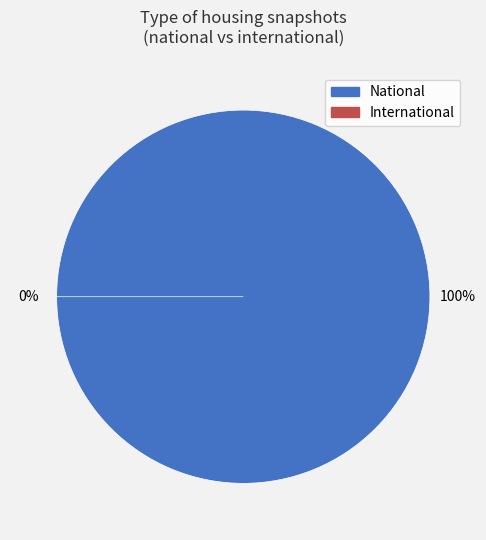

Combined, do 2 and international account for over 50%?

No